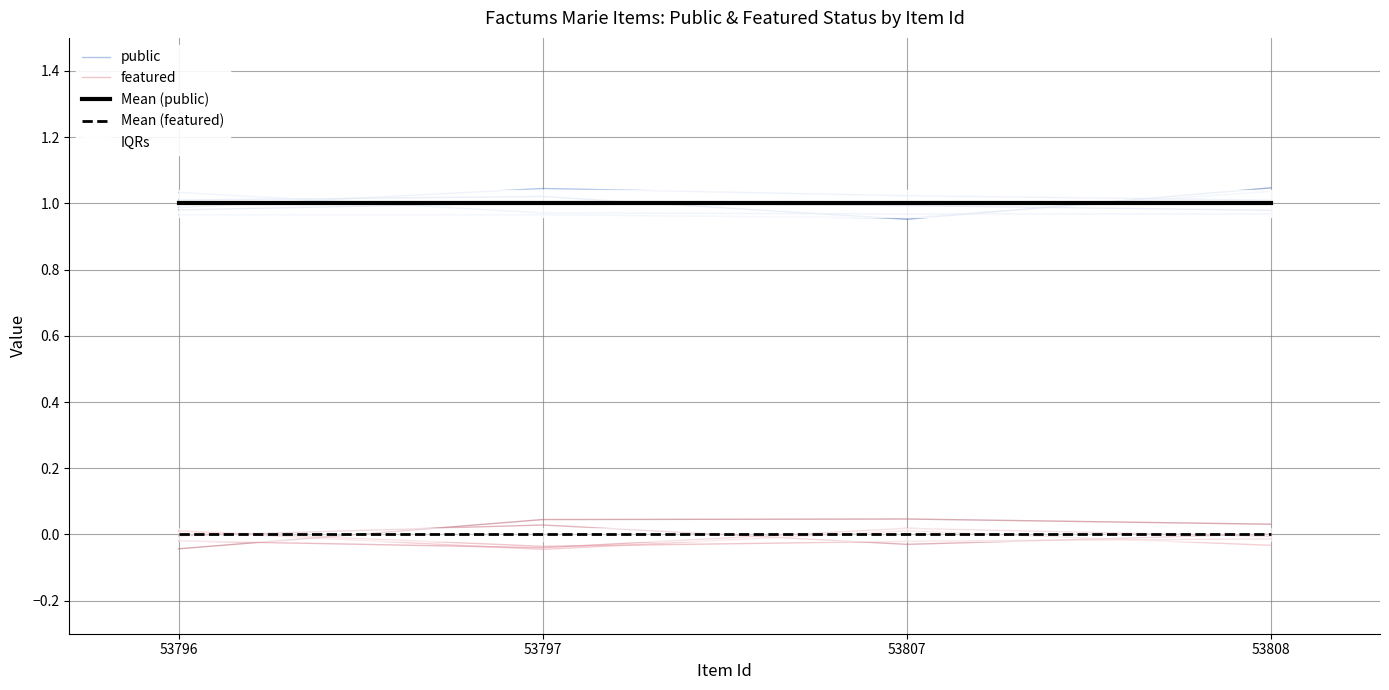

Reading left to right, list all the values displayed in this chart.

public: 53796=1.0	53797=1.0	53807=1.0	53808=1.0
featured: 53796=0.0	53797=-0.0	53807=-0.0	53808=-0.0
Mean (public): 53796=1.0	53797=1.0	53807=1.0	53808=1.0
Mean (featured): 53796=0.0	53797=0.0	53807=0.0	53808=0.0